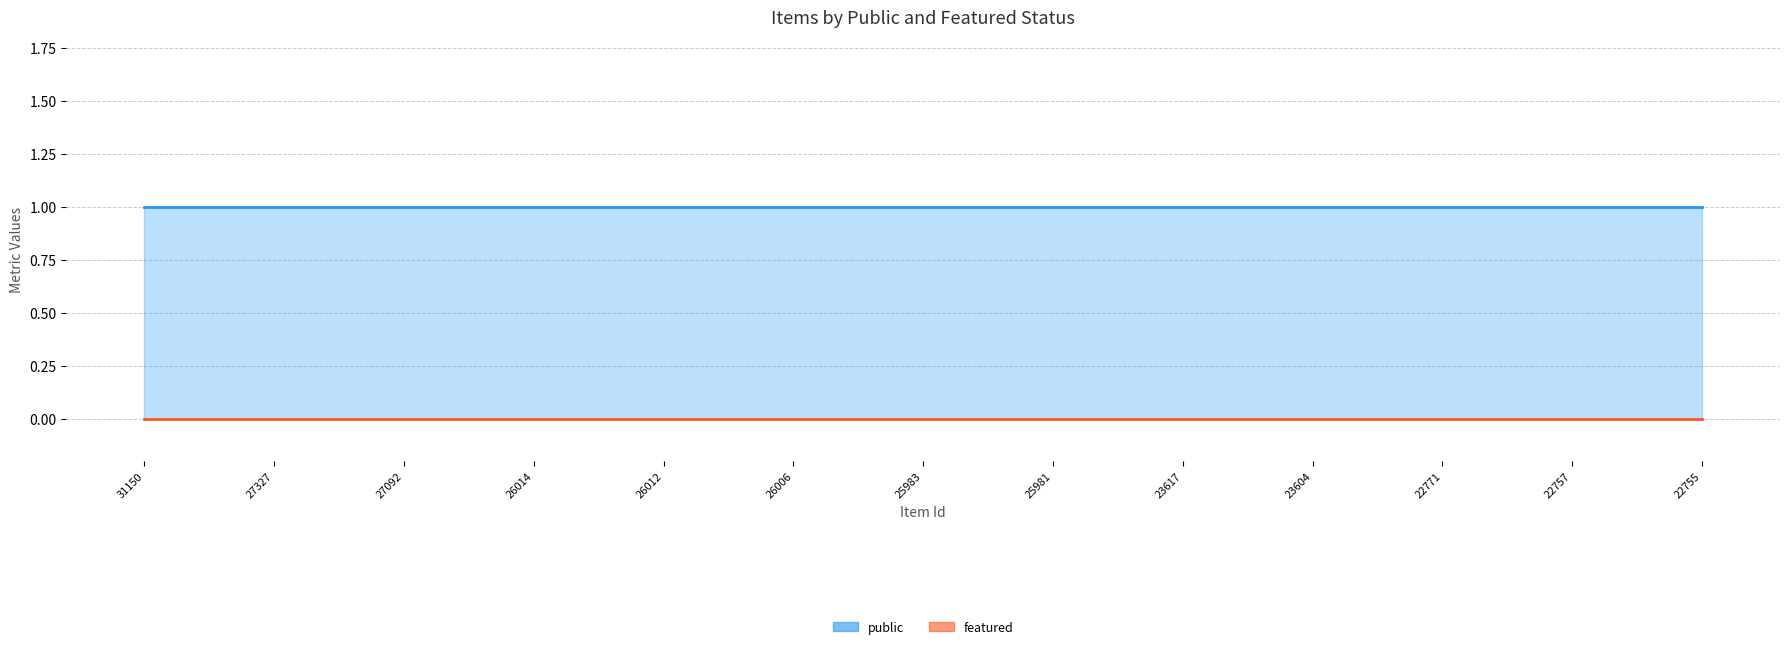

At which label is featured (line) closest to 0?

31150